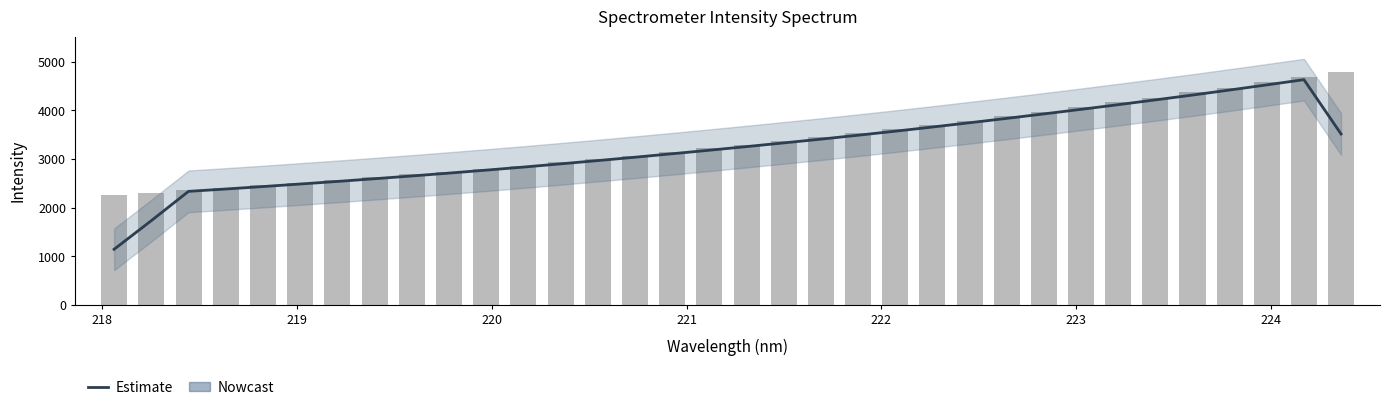

What is the difference between the maximum and minimum values?

3485.5